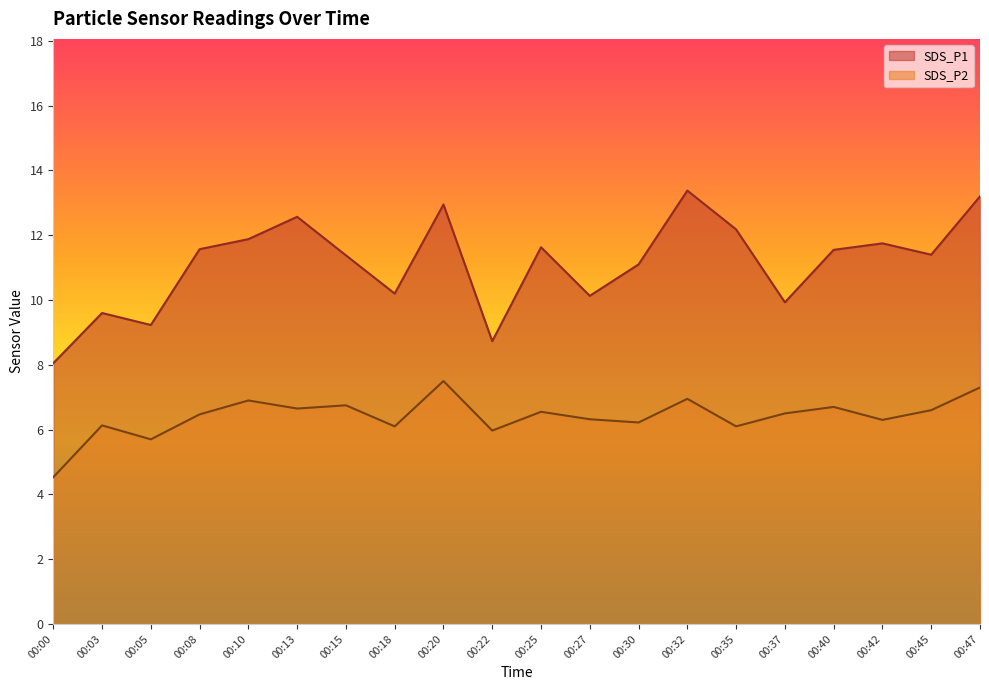

What is the total value across all series at 00:10?

18.8